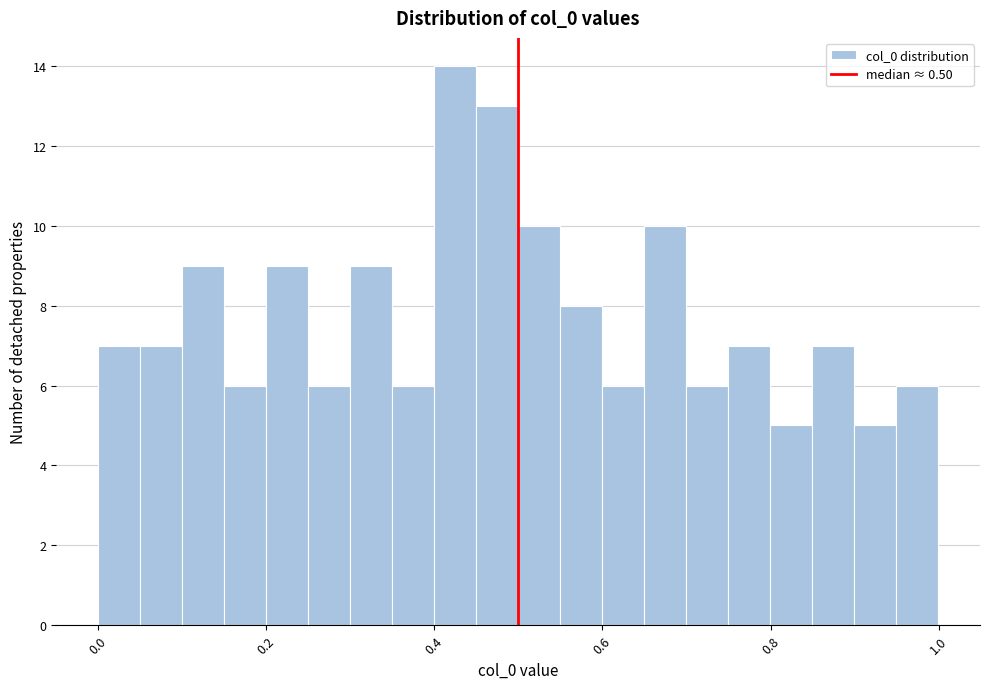

Read against the x-axis, roughly where is the centre of the tallest bar?

0.42